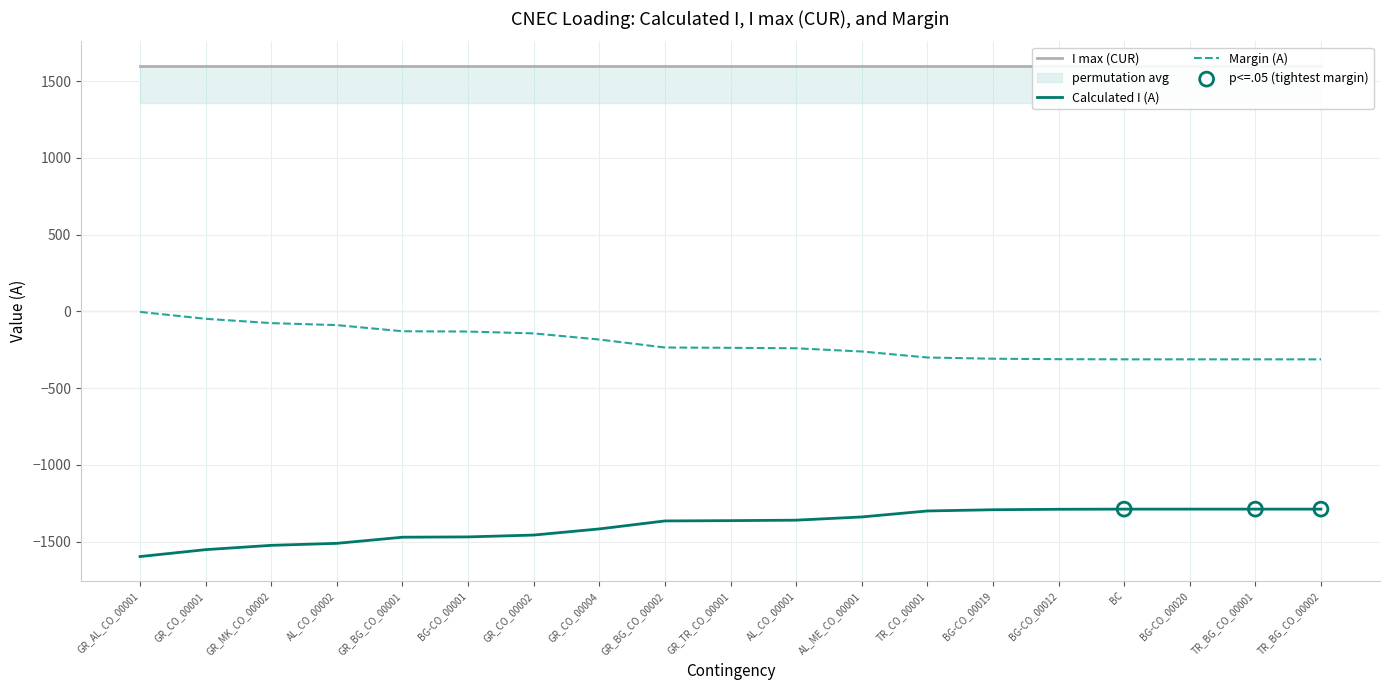

True or false: Calculated I (A) and Margin (A) intersect in this chart.

False